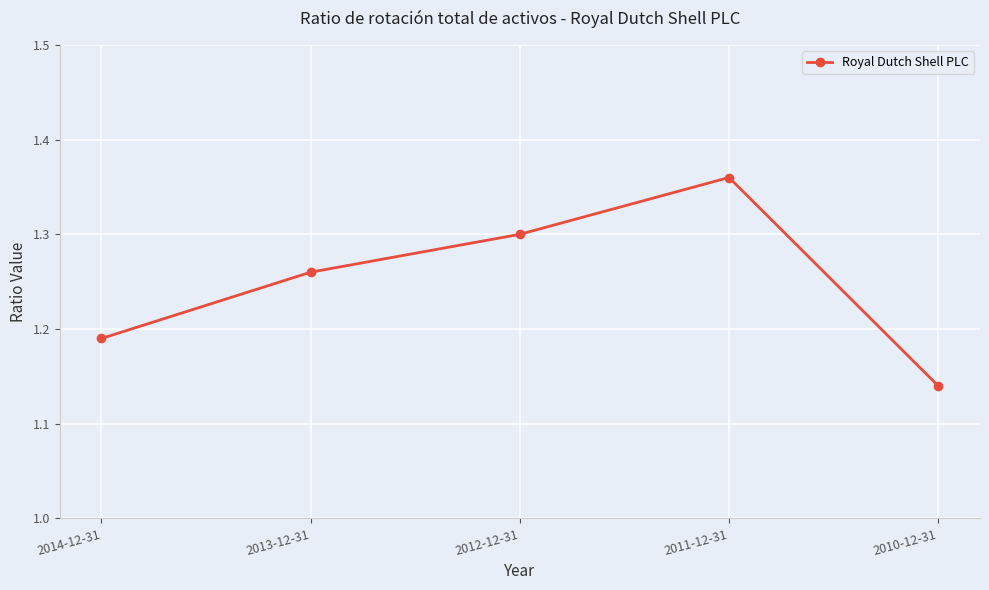

What is the sum of the values at 2010-12-31 and 2013-12-31?

2.4